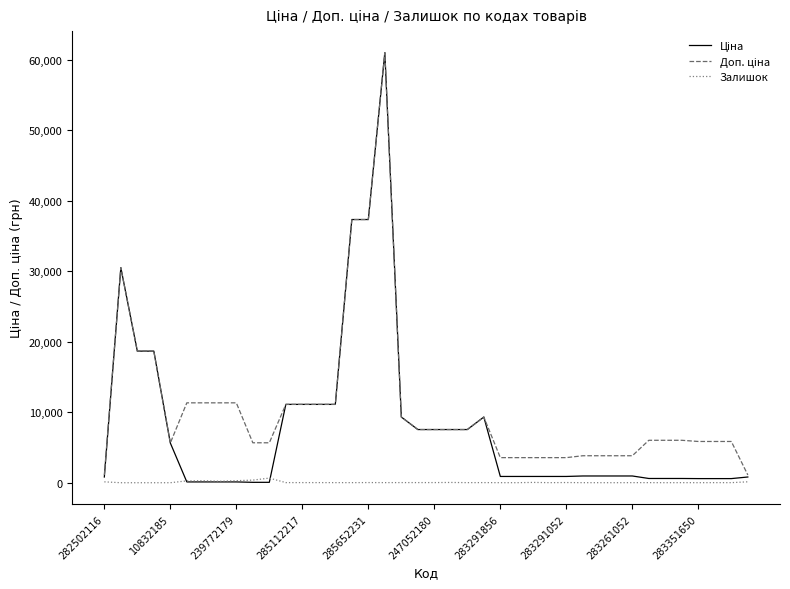

List the series in order of their peak value, lowest first.

Залишок, Ціна, Доп. ціна